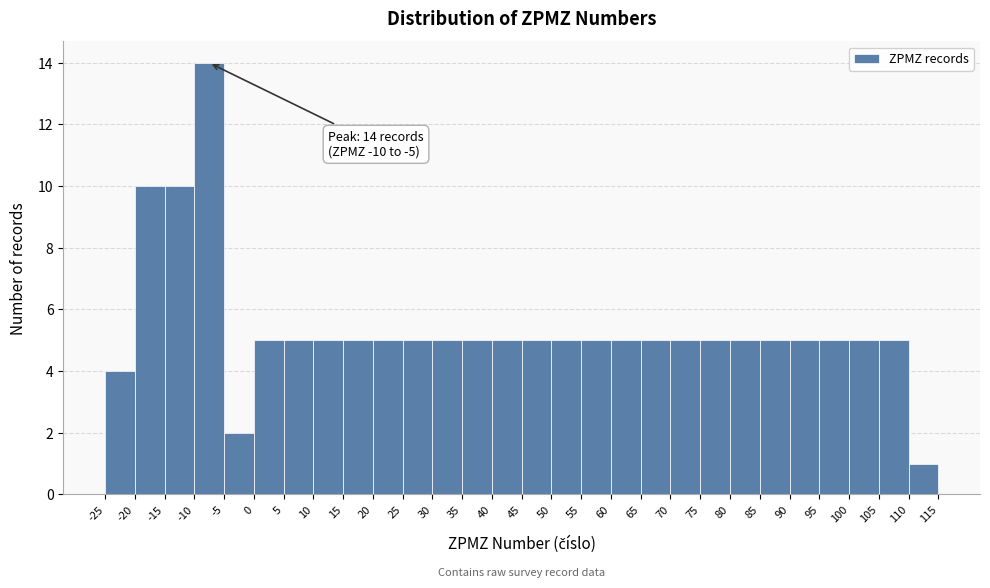

Over which range of the x-axis is the bar tallest?

-10 to -5